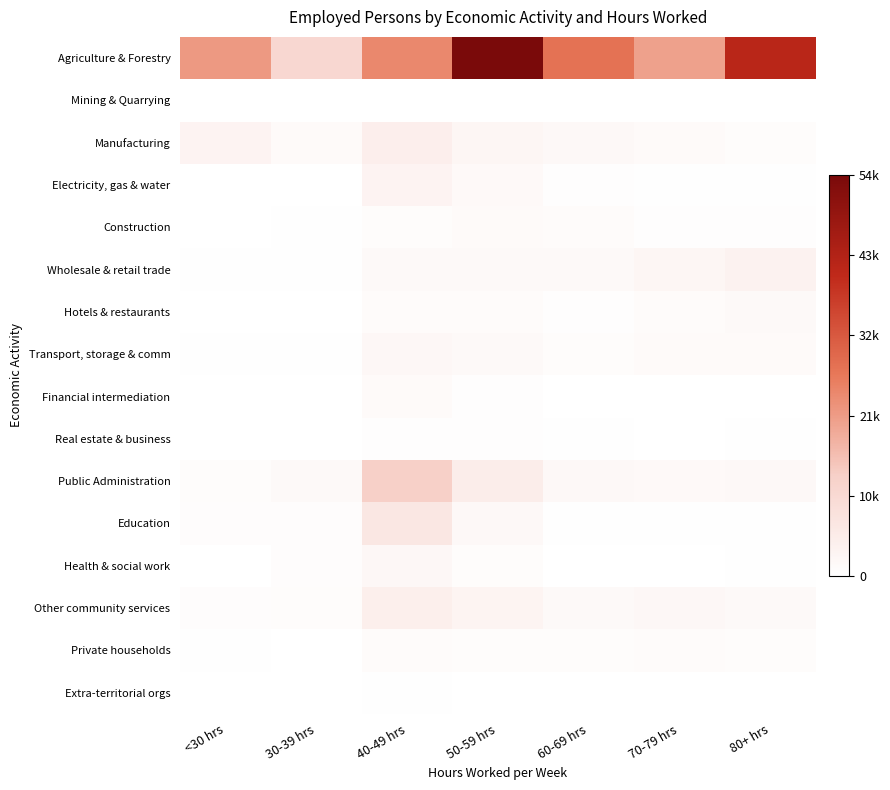

How many distinct data groups are displayed?

16